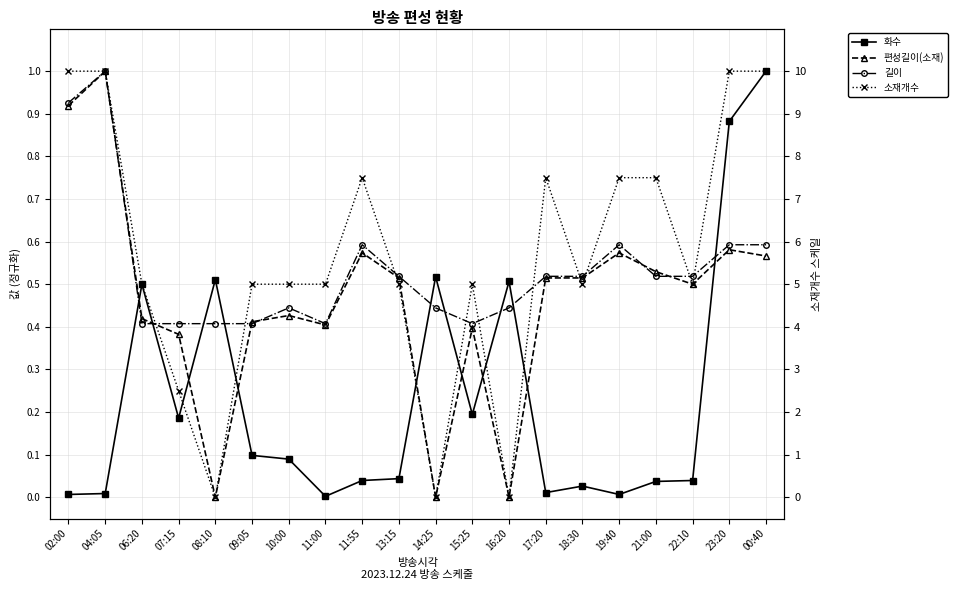

Where is 길이 nearest to the value 0?

06:20